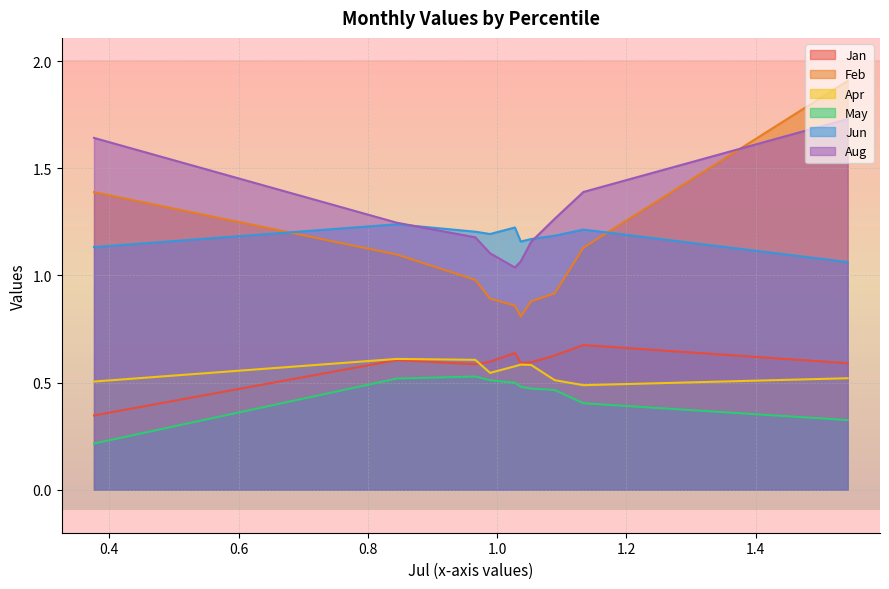

True or false: Feb has more than 1 points higher than both neighbors.

False